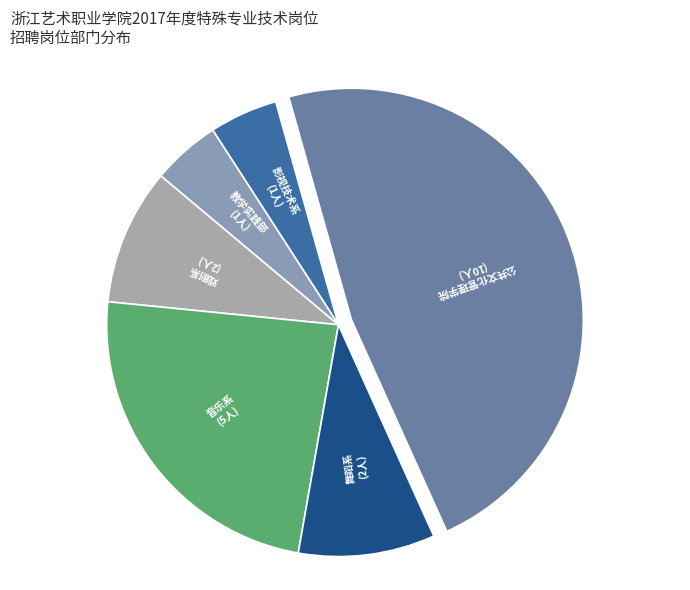

Is it true that 舞蹈系 is 1% of the pie?

False